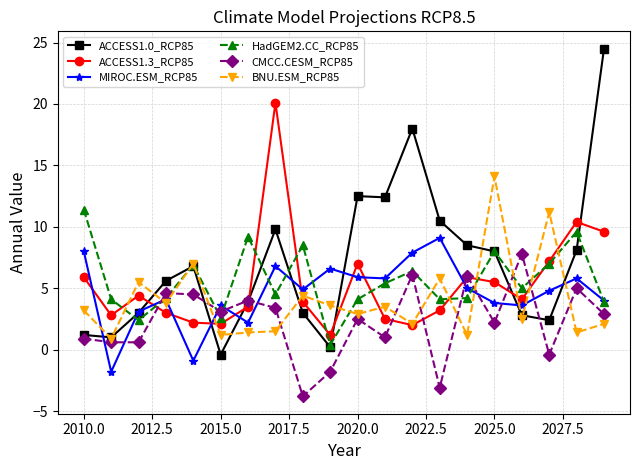

Which series has the largest range (max minus min)?

ACCESS1.0_RCP85